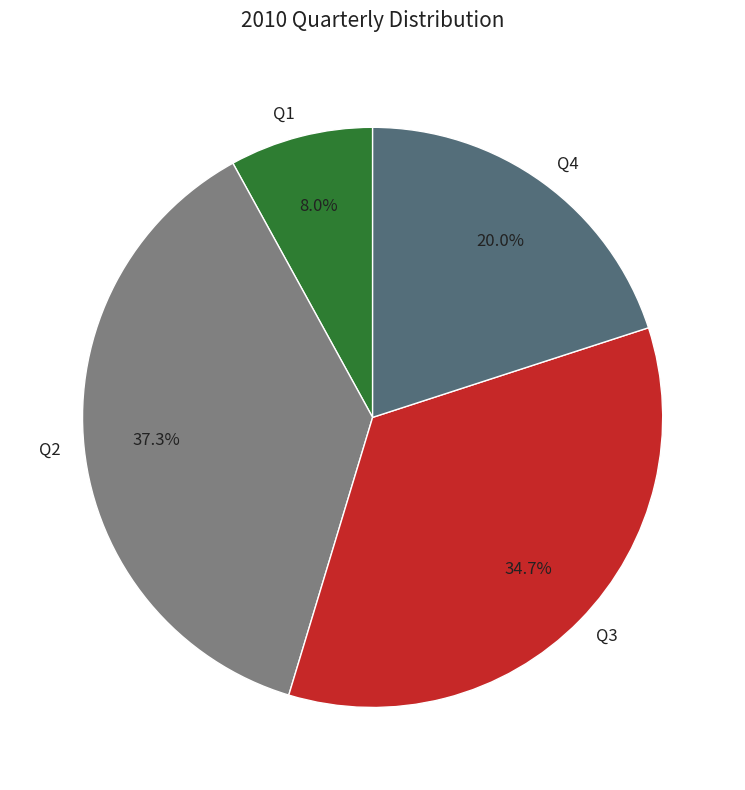

Is there a majority slice in this chart?

No